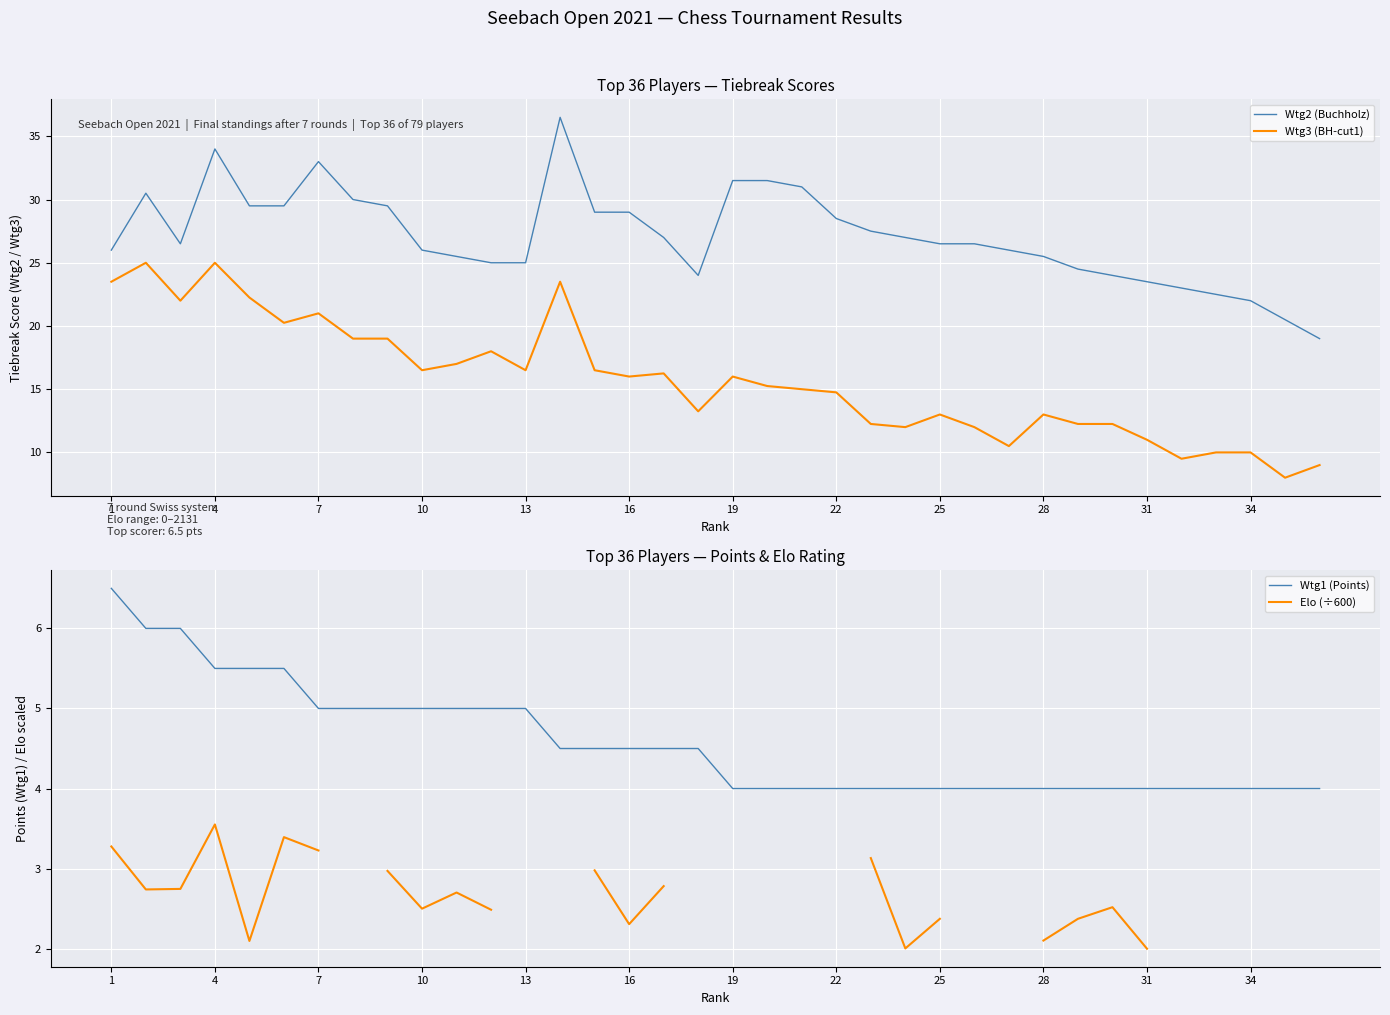

True or false: Wtg2 (Buchholz) and Wtg3 (BH-cut1) intersect in this chart.

False